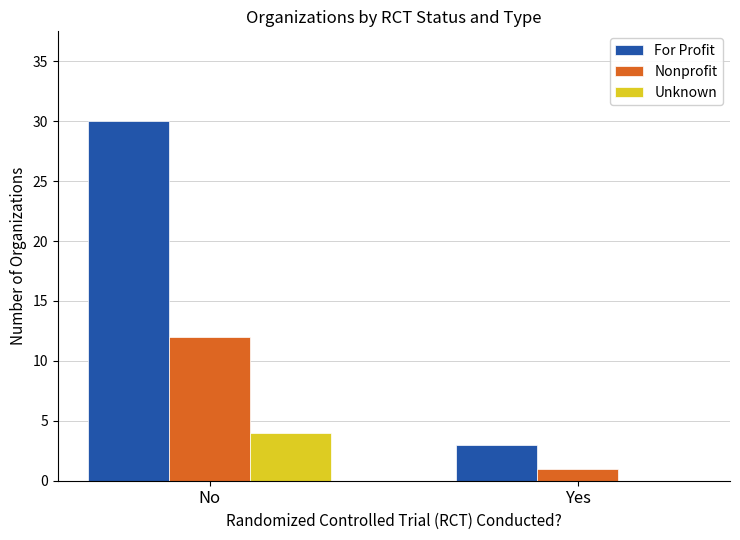

Is the value of For Profit at No greater than the value of Unknown at Yes?

Yes